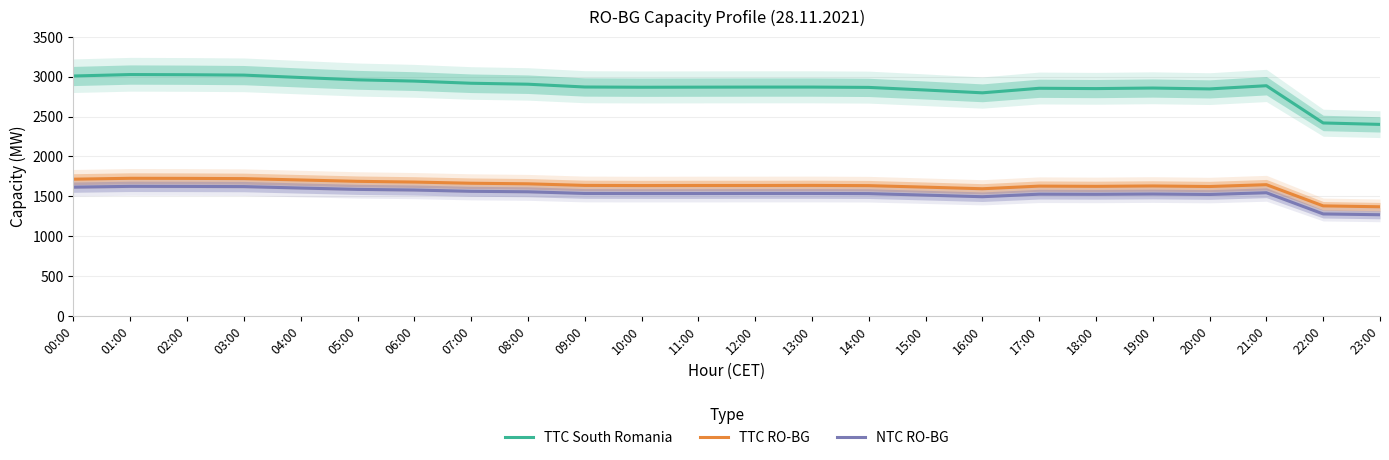

How many interior local valleys does the TTC RO-BG series have?

4